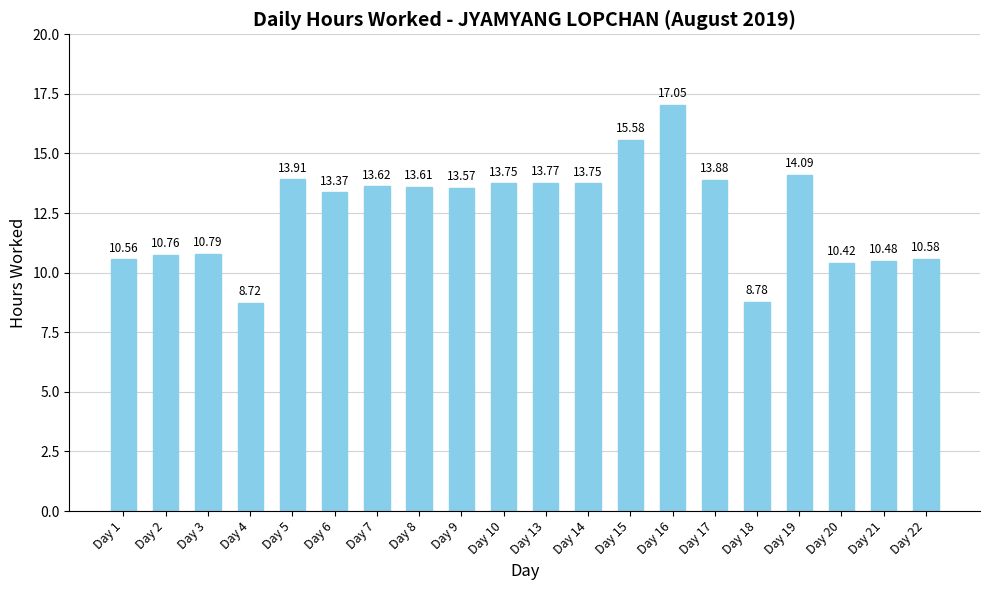

What is the change in value from Day 16 to Day 21?

-6.6